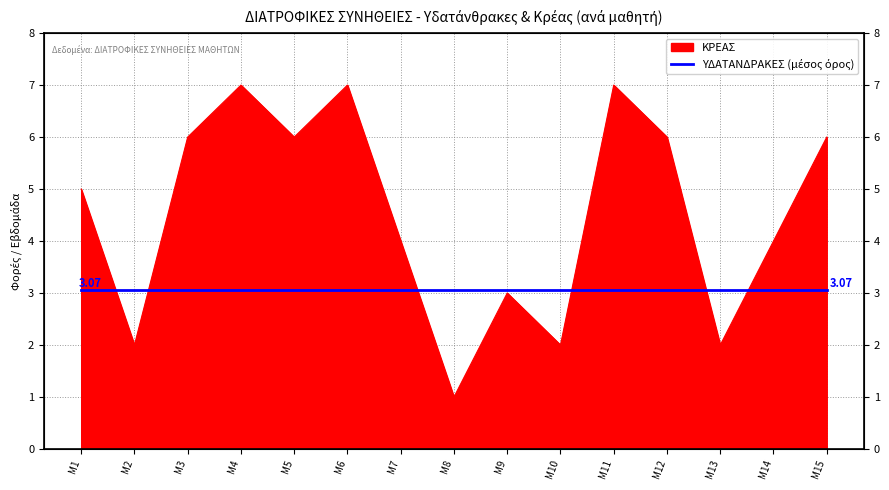

What is the greatest value displayed?

7